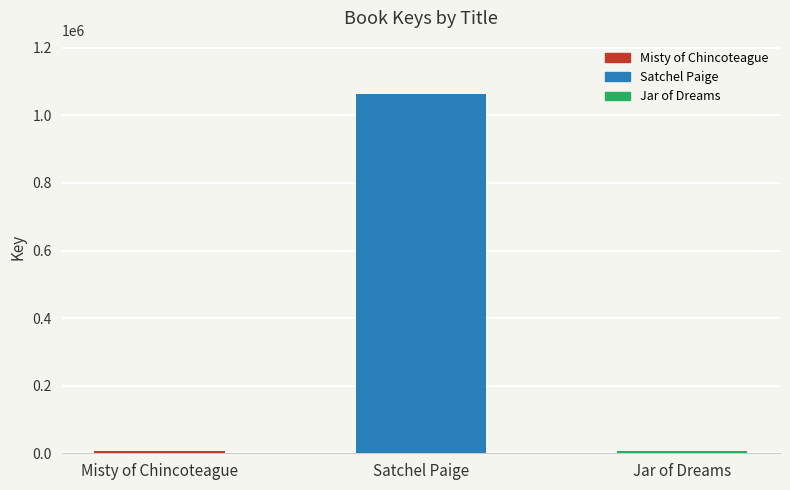

What is the approximate value at Satchel Paige, to the nearest 50?

1061650